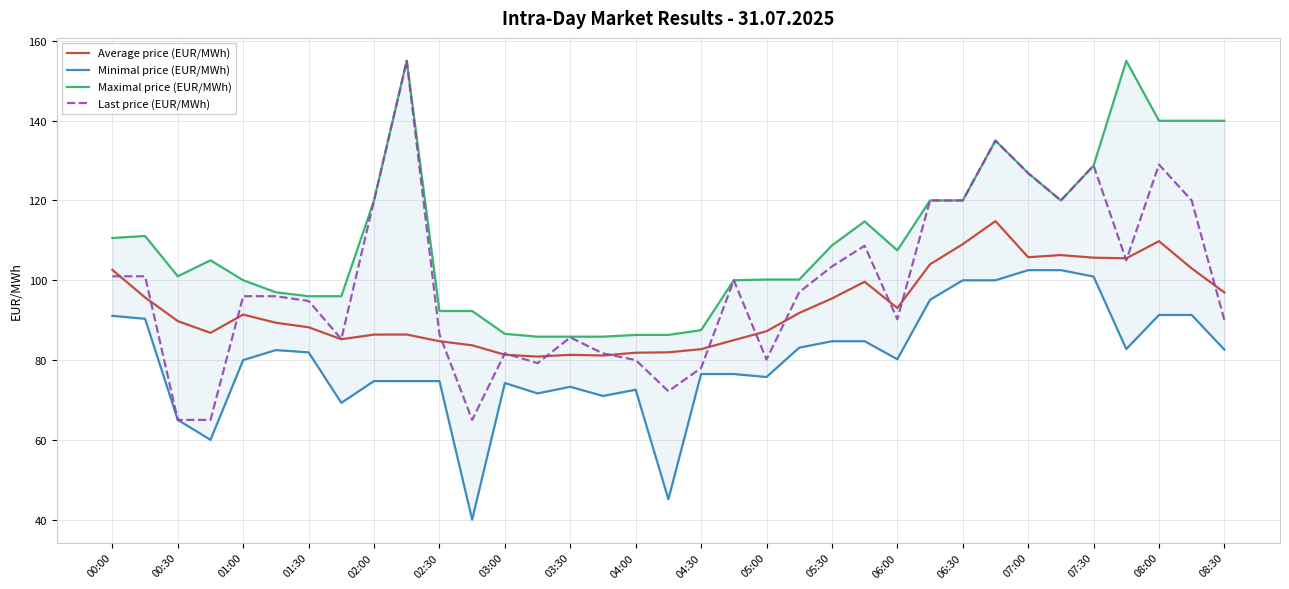

What is the value of the Maximal price (EUR/MWh) point at the 13th from the left?

86.6